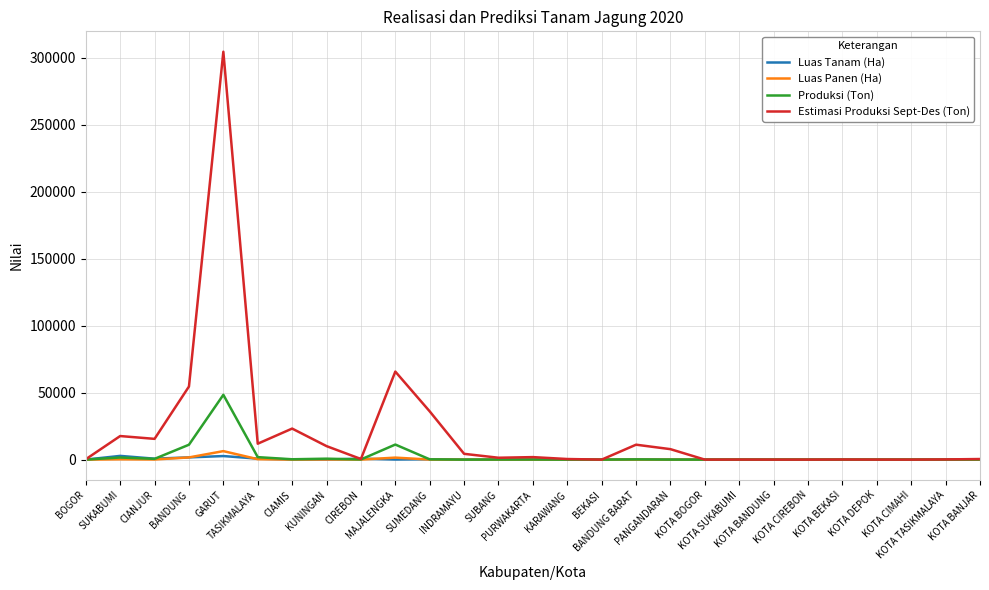

What is the difference between the maximum and second lowest values in the Estimasi Produksi Sept-Des (Ton) series?

304342.1